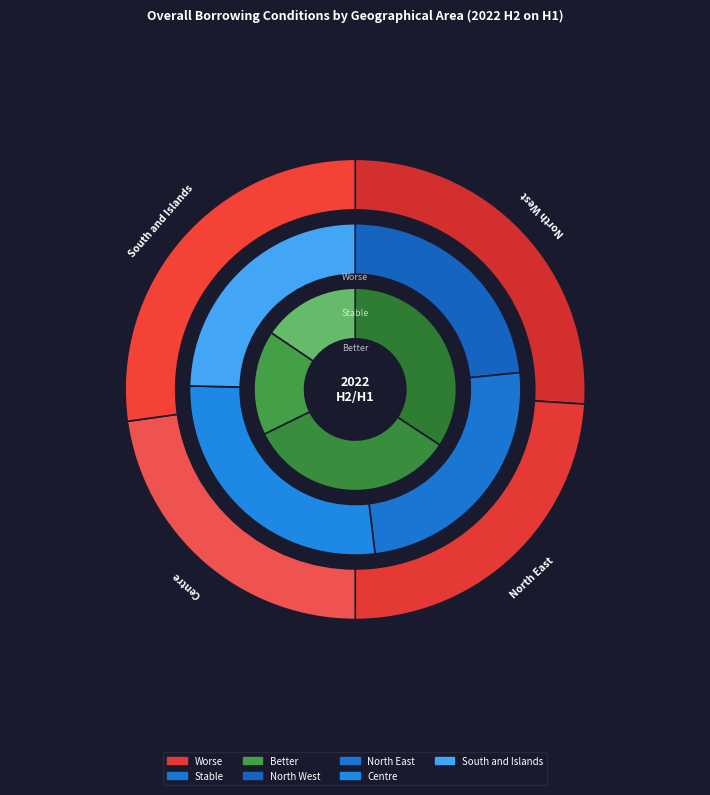

Count the number of slices in the pie.

4